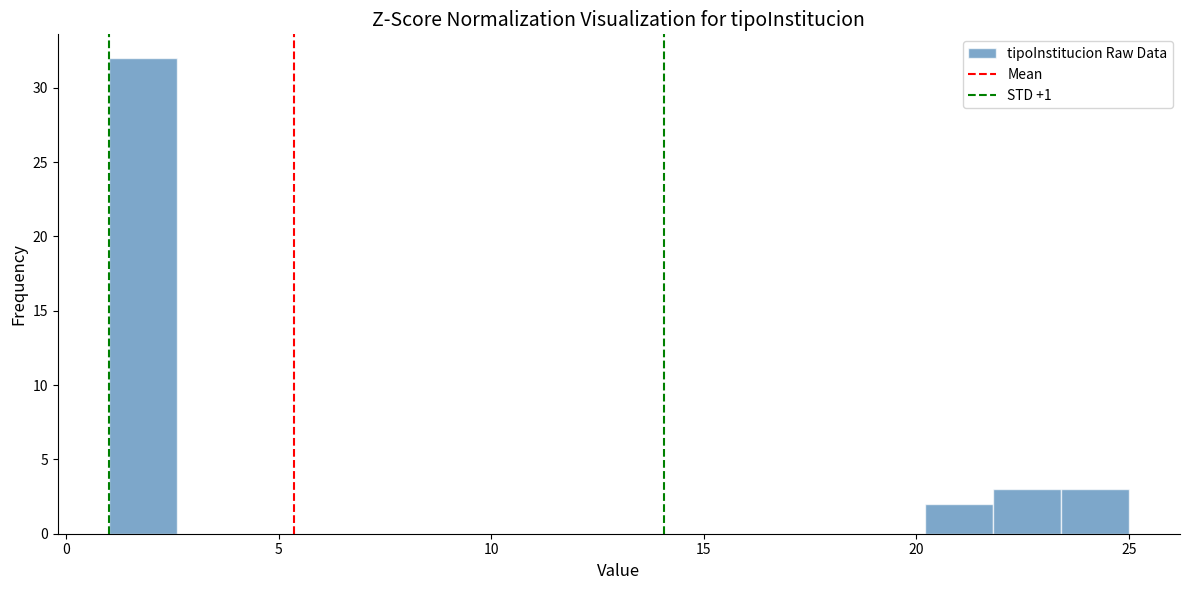

Read against the x-axis, roughly where is the centre of the tallest bar?

2.0